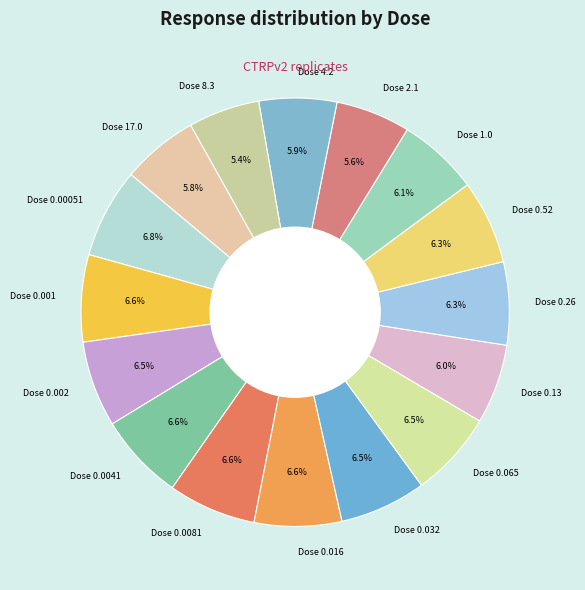

To the nearest percent, what is the average slice percentage?

6%